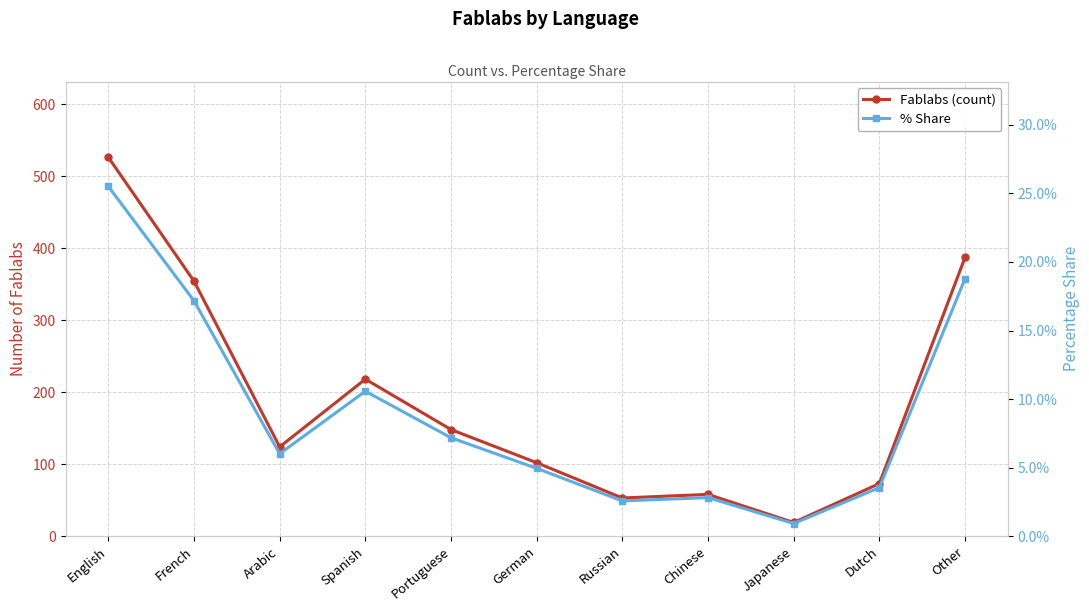

What is the label of the 7th point from the left?

Russian